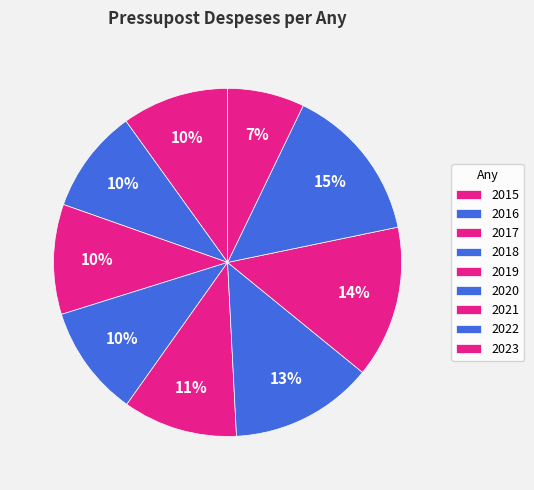

How many segments does this pie chart have?

9